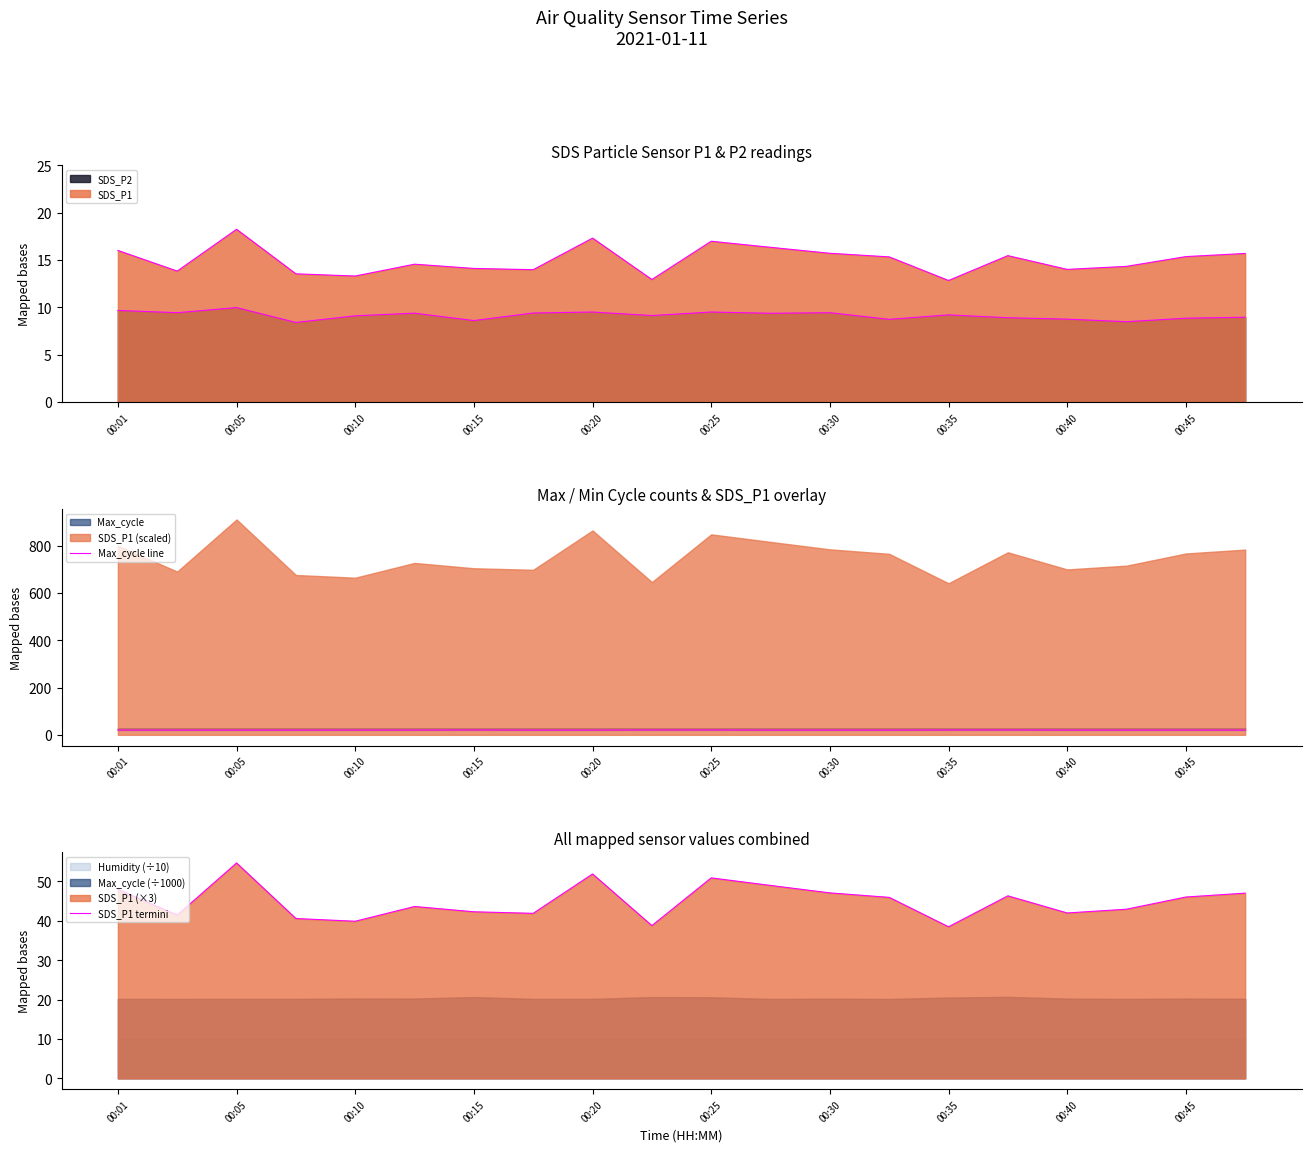

What is the maximum value for SDS_P1 termini?

54.7